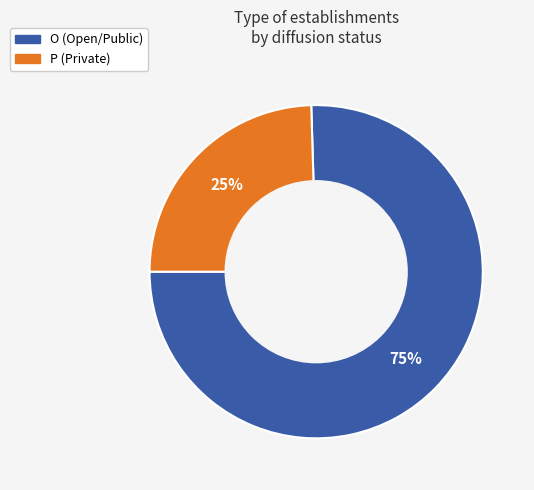

What percentage is the O slice, to the nearest percent?

75%